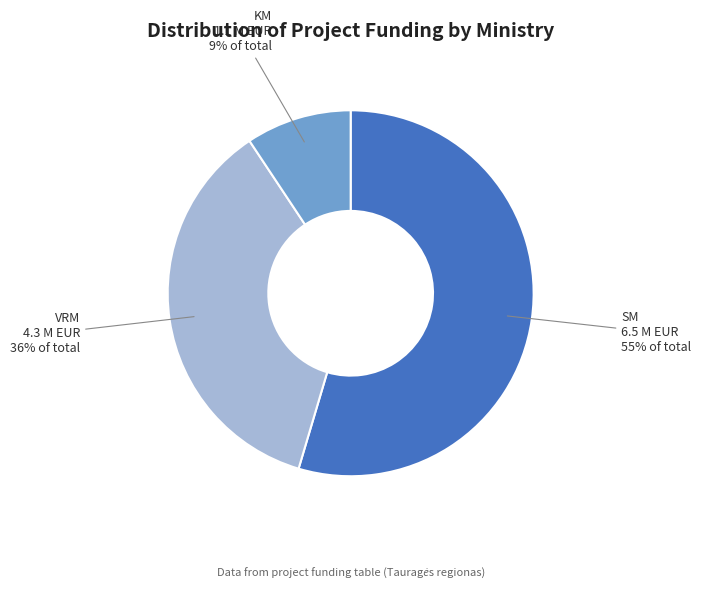

Is there a majority slice in this chart?

Yes